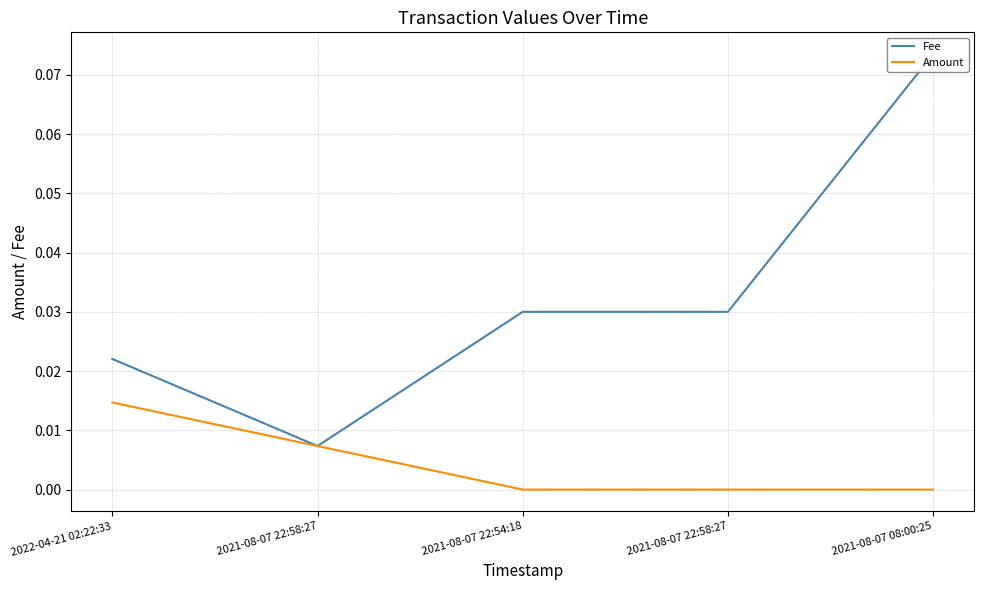

Which series has the largest total across all categories?

Fee